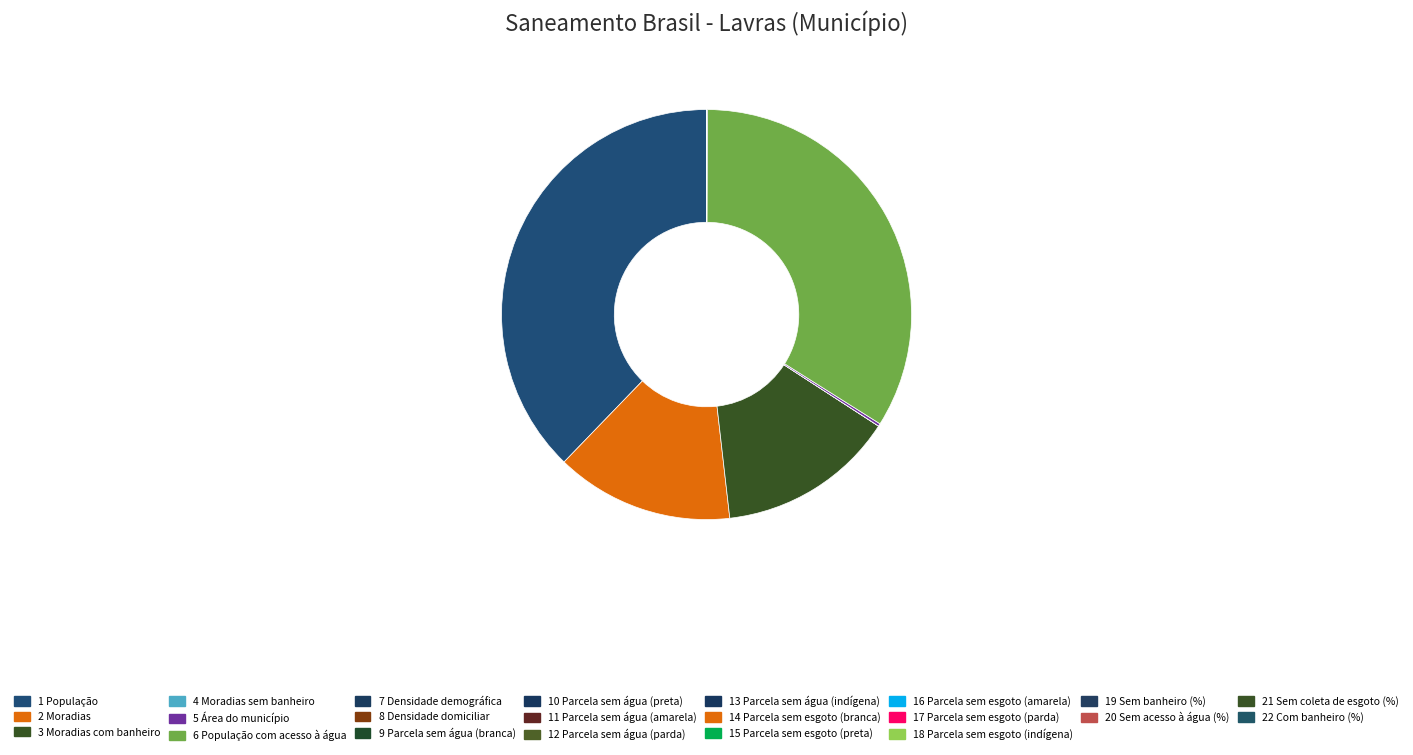

Rank the categories by value from lowest to highest.

Sem banheiro (%), Parcela sem água (amarela), Parcela sem esgoto (amarela), Parcela sem água (preta), Parcela sem água (branca), Parcela sem esgoto (preta), Parcela sem esgoto (branca), Parcela sem água (parda), Parcela sem água (indígena), Parcela sem esgoto (parda), Parcela sem esgoto (indígena), Sem acesso à água (%), Sem coleta de esgoto (%), Com banheiro (%), Densidade domiciliar, Moradias sem banheiro, Densidade demográfica, Área do município, Moradias com banheiro, Moradias, População com acesso à água, População